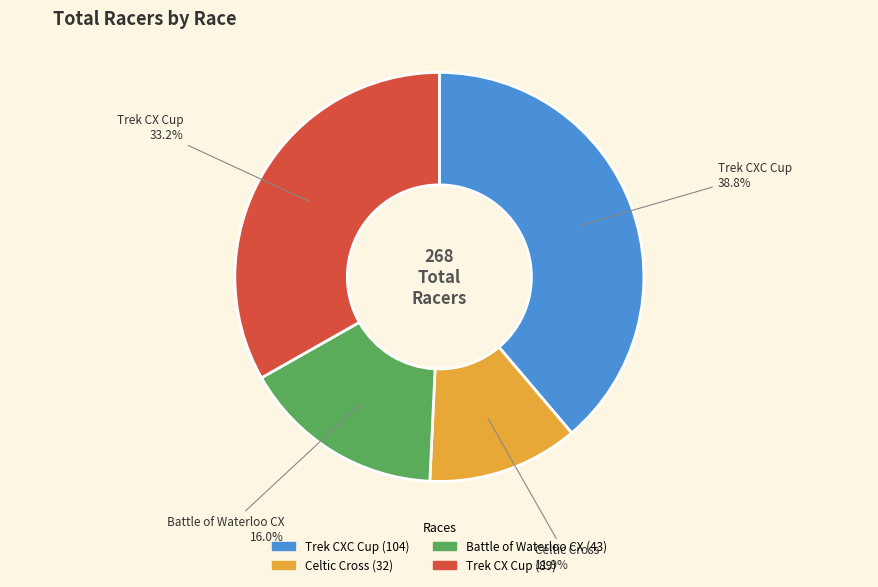

Is the sum of Trek CXC Cup and Celtic Cross greater than half?

Yes